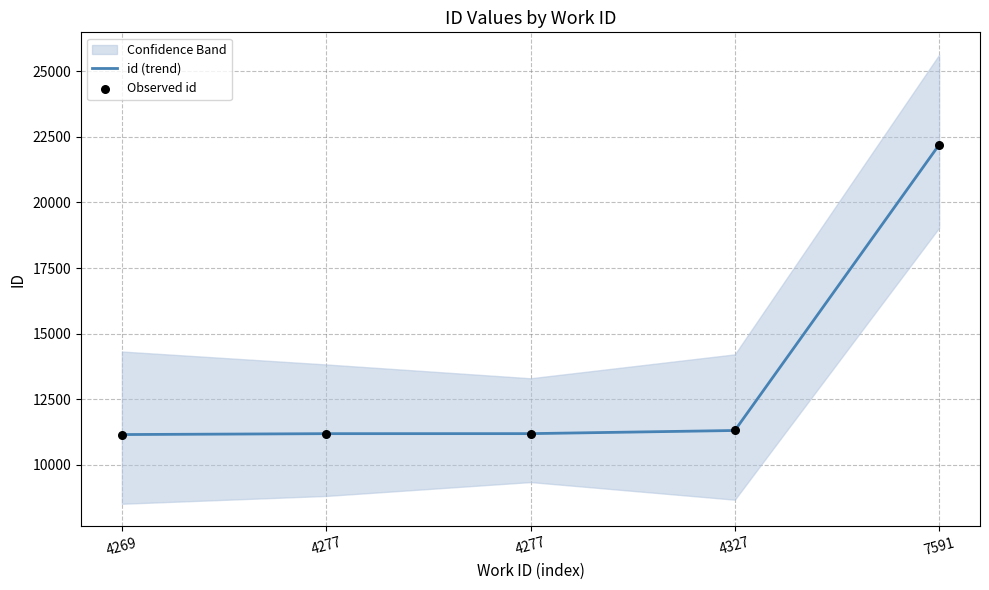

Which series reaches the maximum Y coordinate?

id (trend)